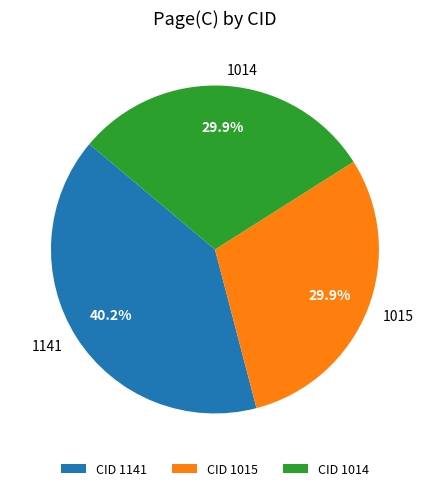

Does any single category account for the majority?

No